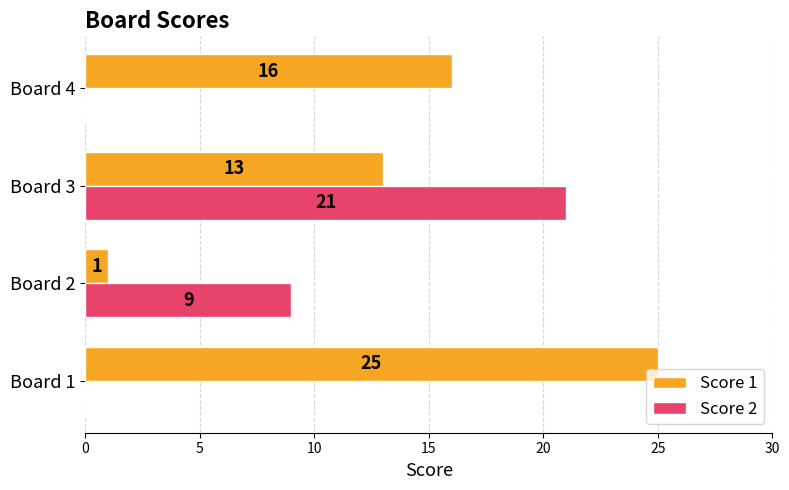

True or false: Score 2 has a value of 10 at Board 3.

False